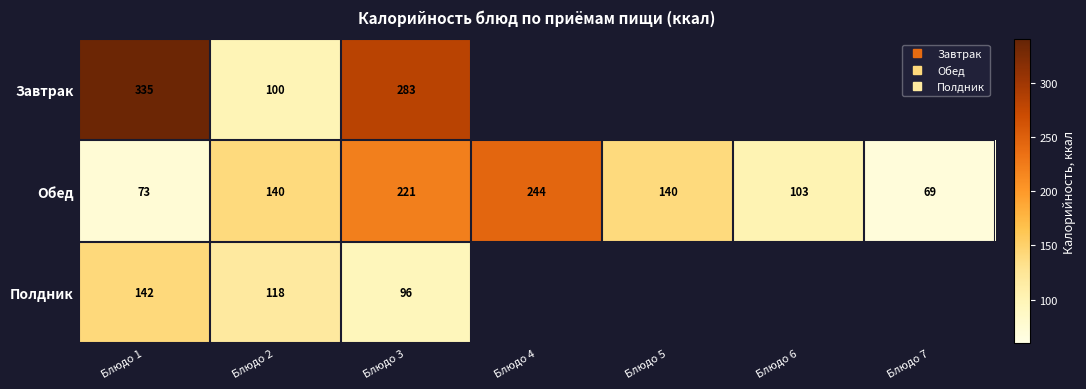

Between Блюдо 7 and Блюдо 4, which is larger?

Блюдо 4